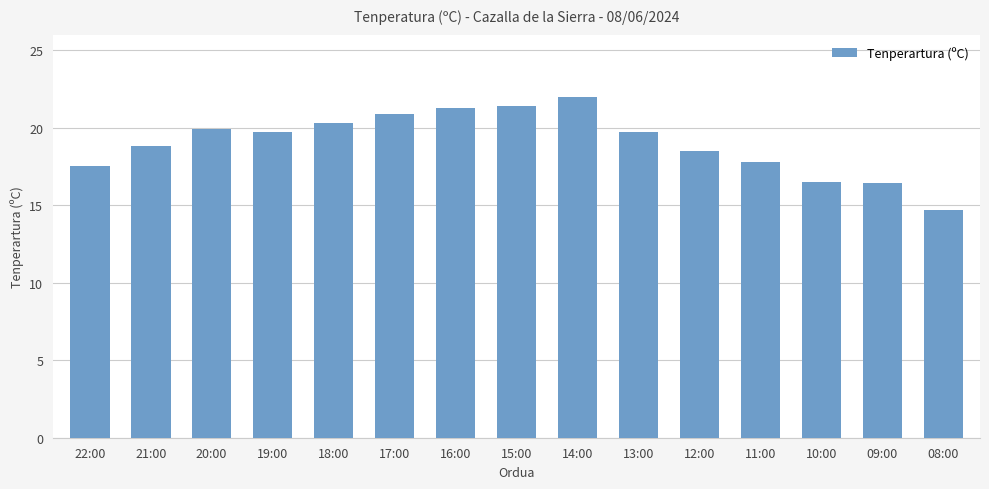

What is the sum of the values at 19:00 and 12:00?

38.2